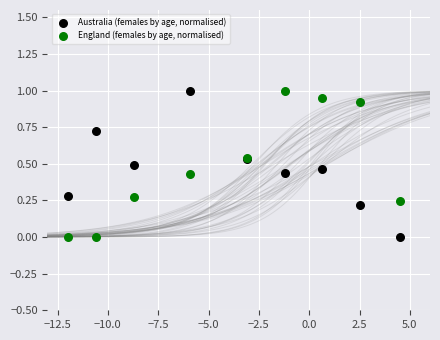

What is the X range (max minus min) for the scatter plot?

16.5